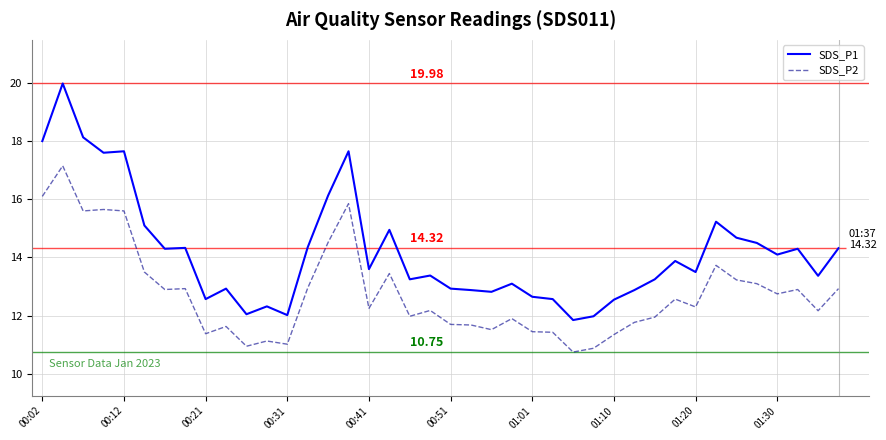

What is the difference between the maximum and minimum values in the SDS_P2 series?

6.4